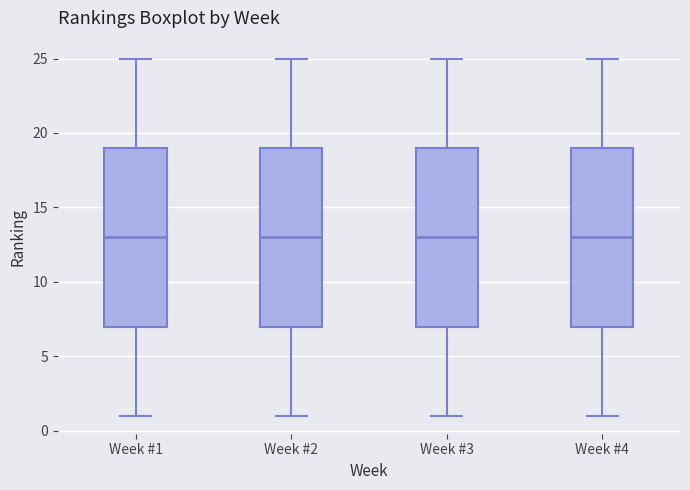

Where does the upper whisker of the box for Week #3 end on the y-axis? The values are not printed on the chart, so give them approximately, as read against the axis.

25